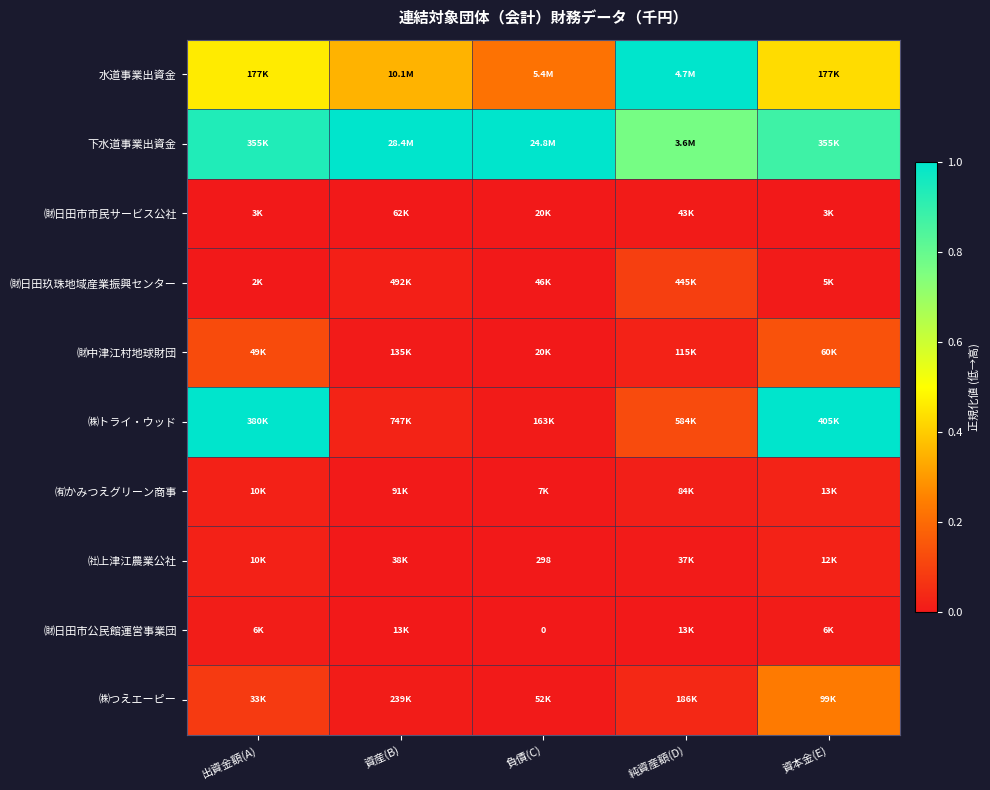

At 資産(B), list the series in order from largest to smallest.

下水道事業出資金, 水道事業出資金, ㈱トライ・ウッド, ㈶日田玖珠地域産業振興センター, ㈱つえエーピー, ㈶中津江村地球財団, ㈲かみつえグリーン商事, ㈶日田市市民サービス公社, ㈳上津江農業公社, ㈶日田市公民館運営事業団